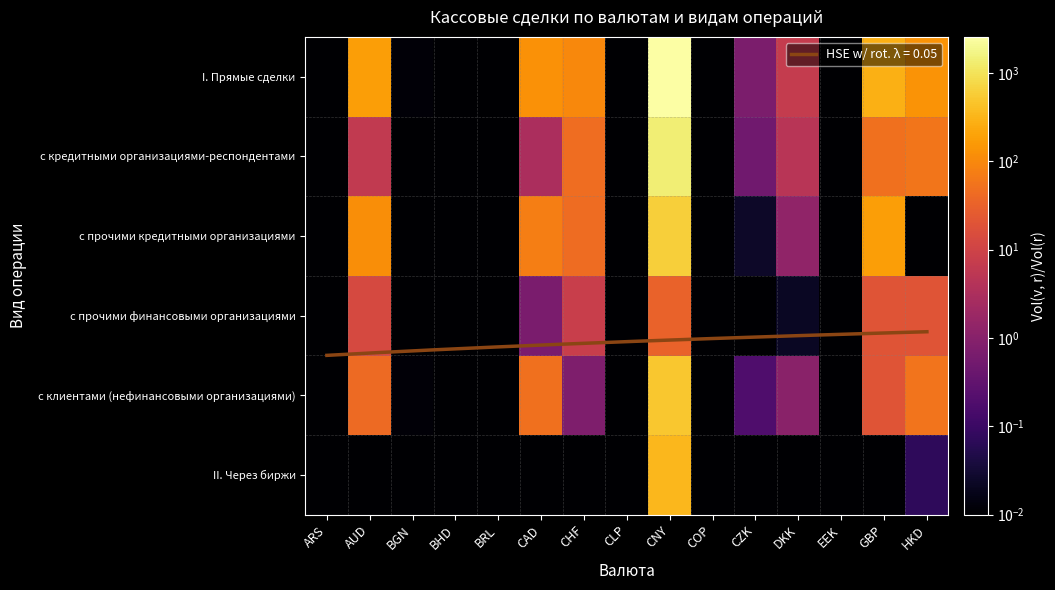

Which series has the largest total across all categories?

I. Прямые сделки